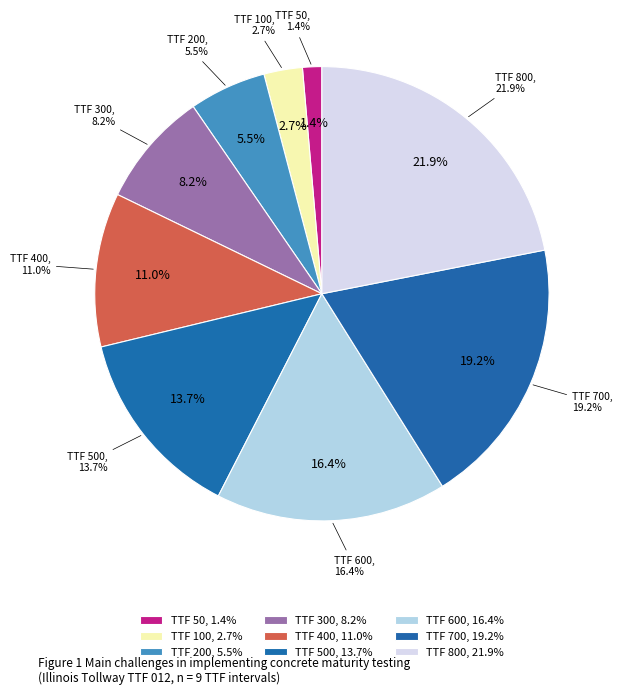

What percentage is NOT represented by Type 8?

80.8%